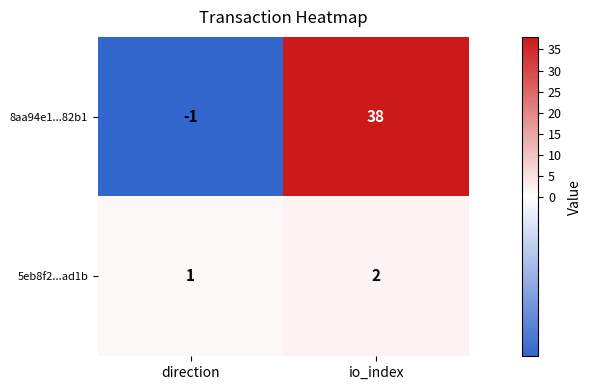

What is the difference between the maximum and minimum values in the 8aa94e1...82b1 series?

39